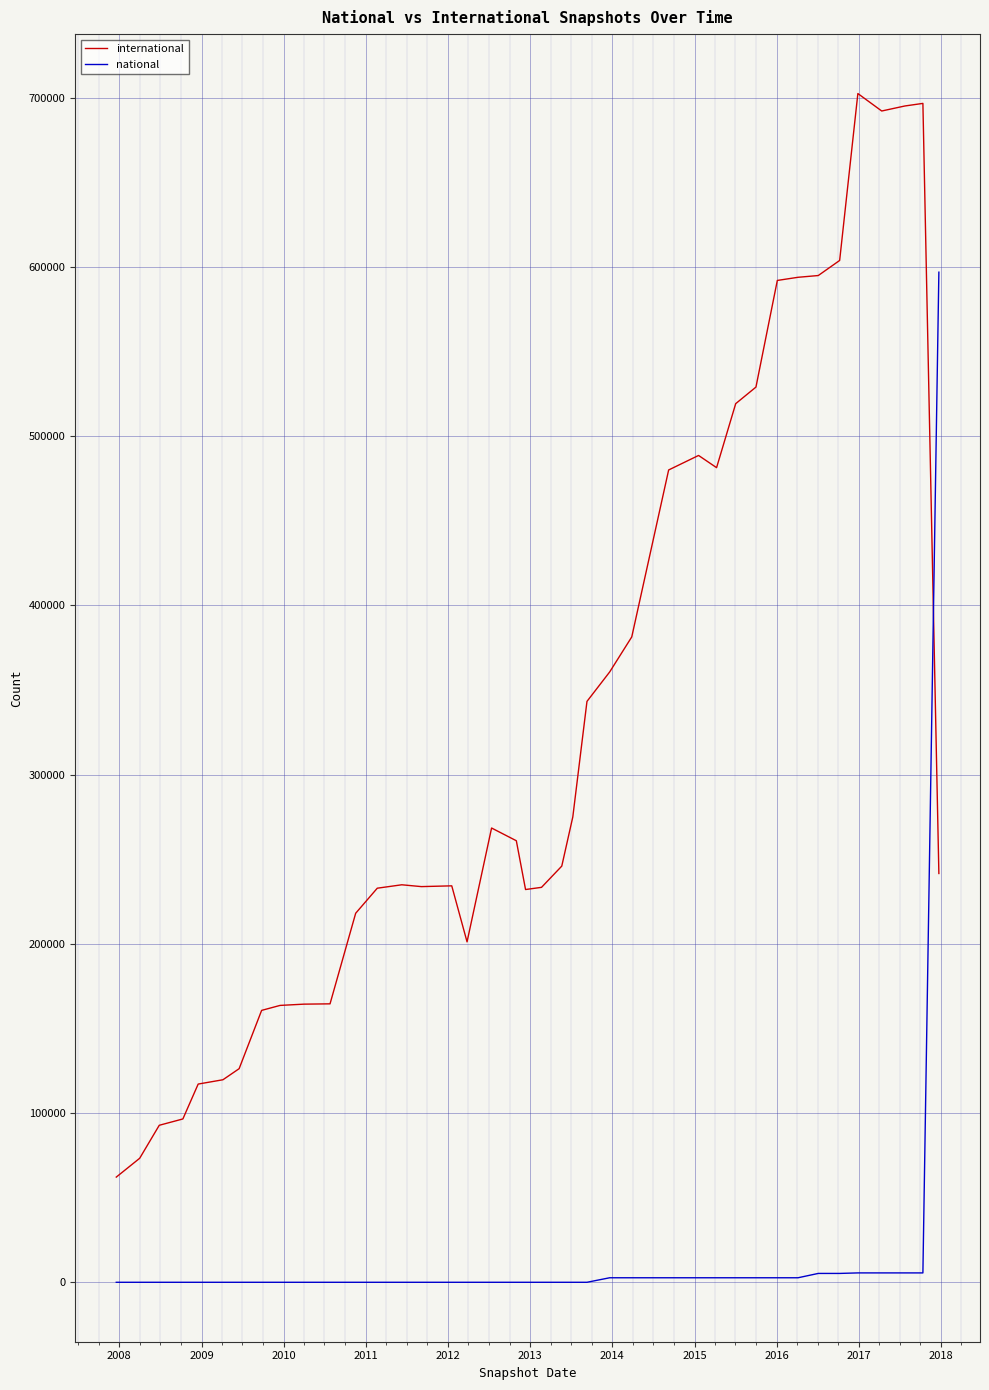

True or false: national and international intersect in this chart.

True